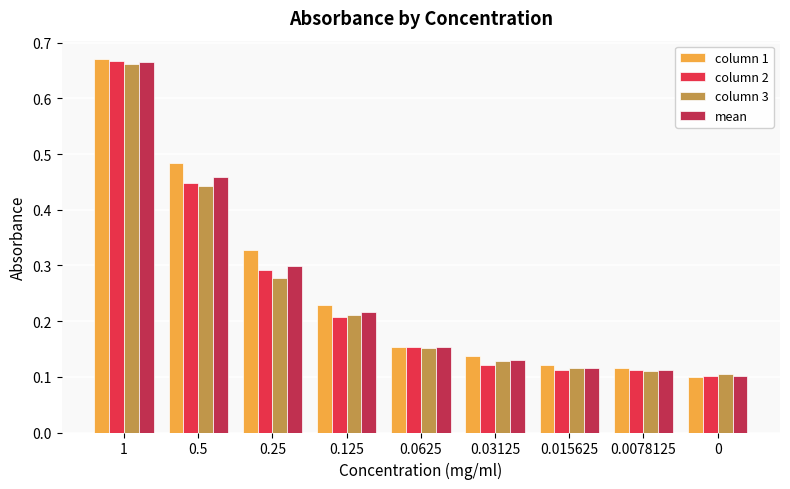

Which series has the largest range (max minus min)?

column 1